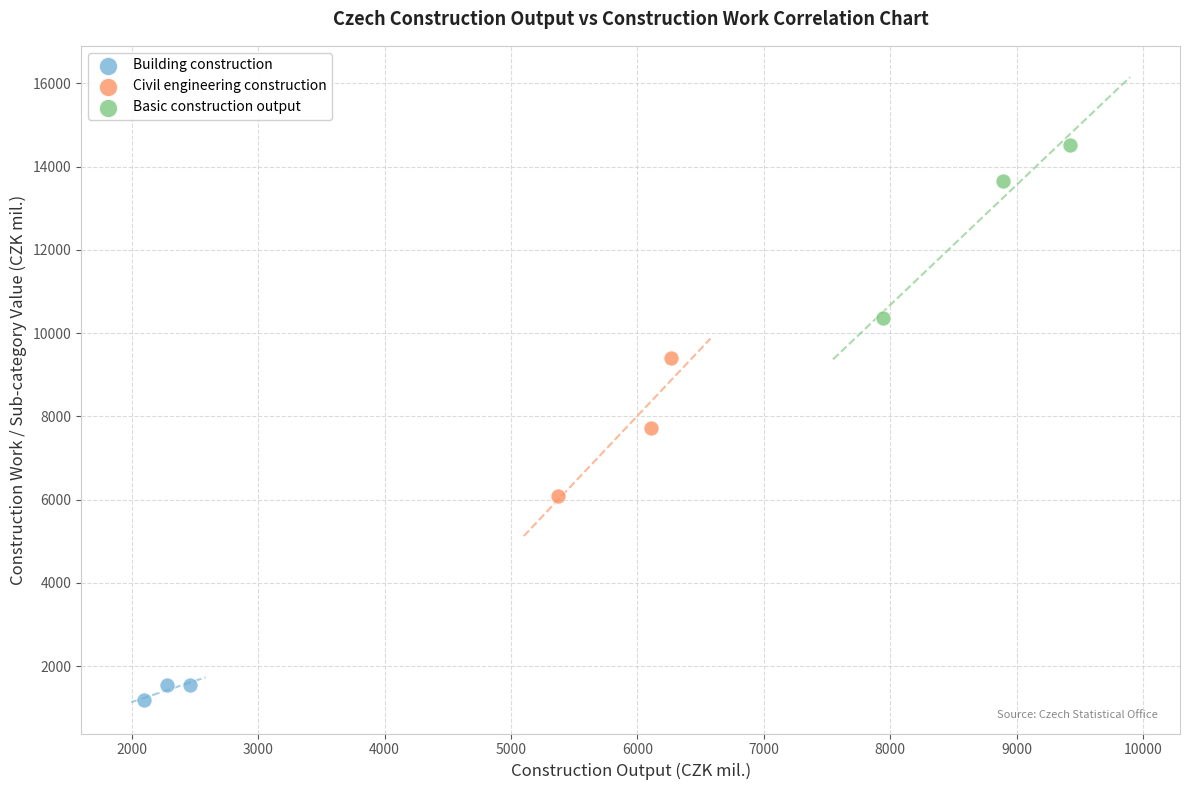

Which series reaches the minimum Y coordinate?

Building construction